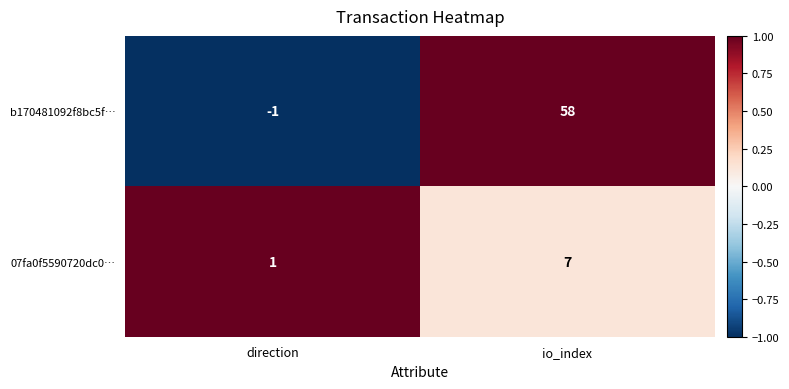

Rank the series at direction from lowest to highest value.

b170481092f8bc5f…, 07fa0f5590720dc0…